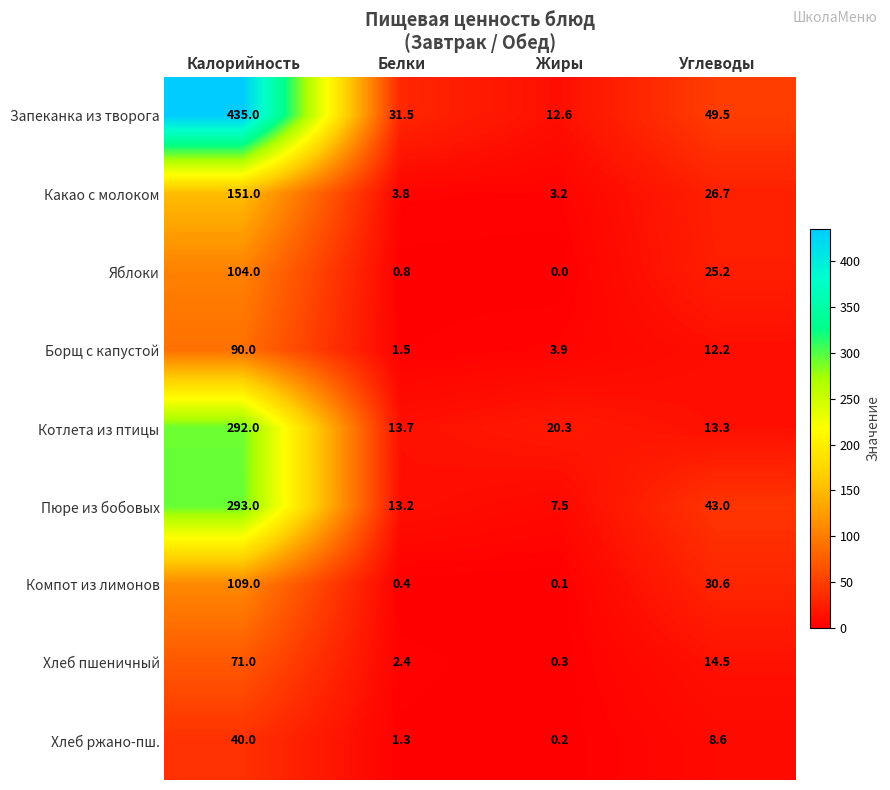

At which category is the sum across all series the highest?

Калорийность